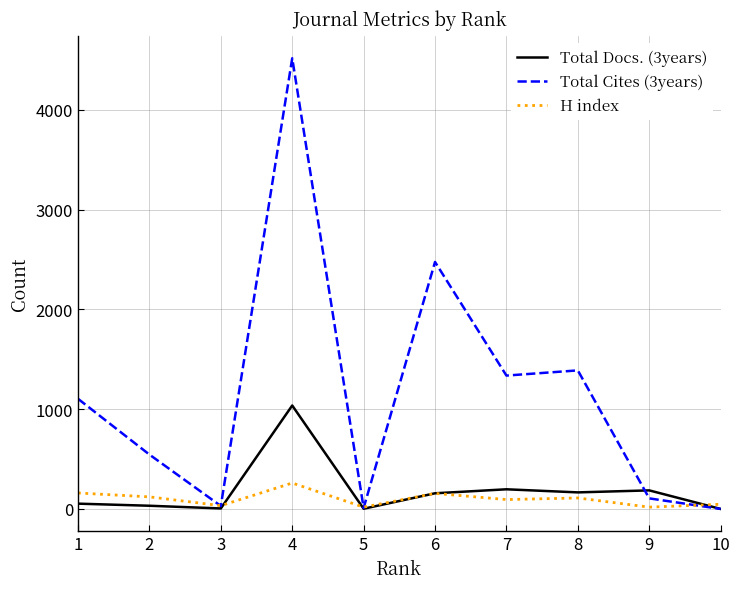

Which series has the largest range (max minus min)?

Total Cites (3years)